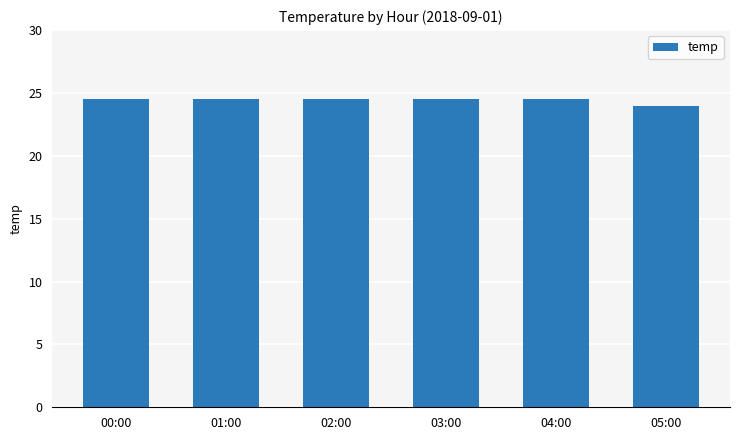

What is the value of the 4th bar from the left?

24.5